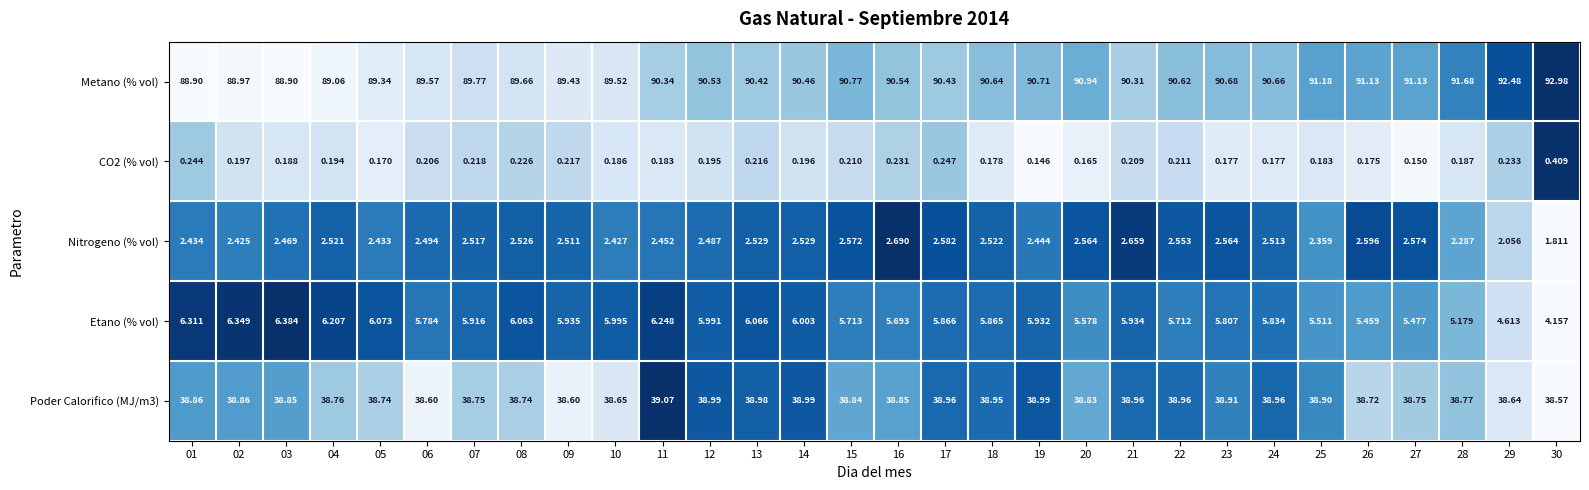

Between 18 and 29, which series saw the biggest shift?

Metano (% vol)